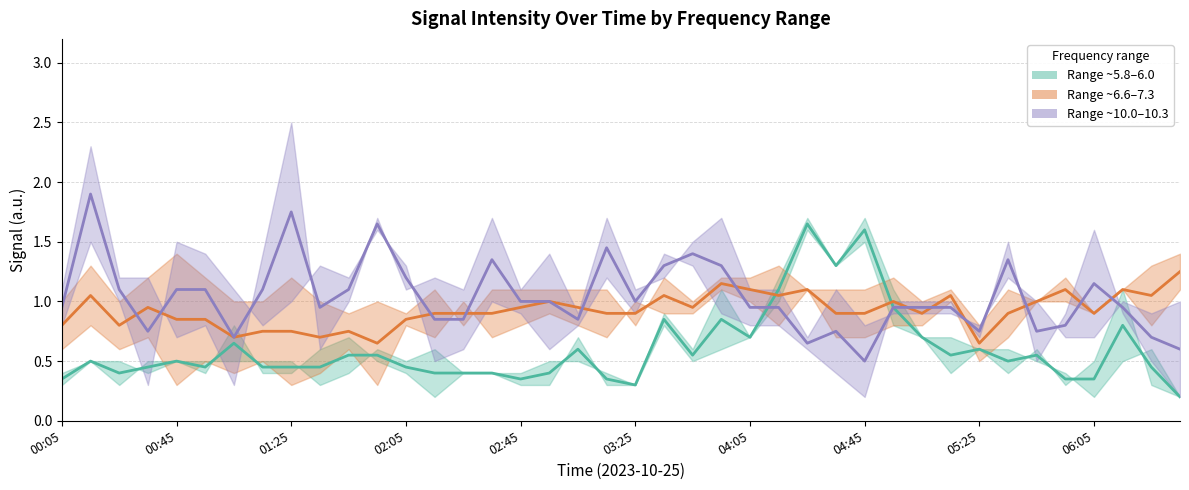

Does the chart display data point markers on the line(s)?

No